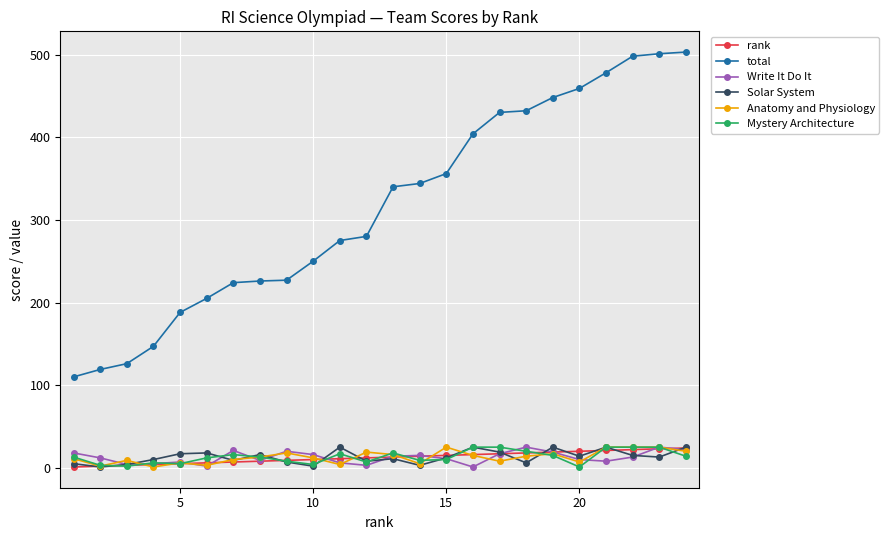

True or false: total and Anatomy and Physiology intersect in this chart.

False